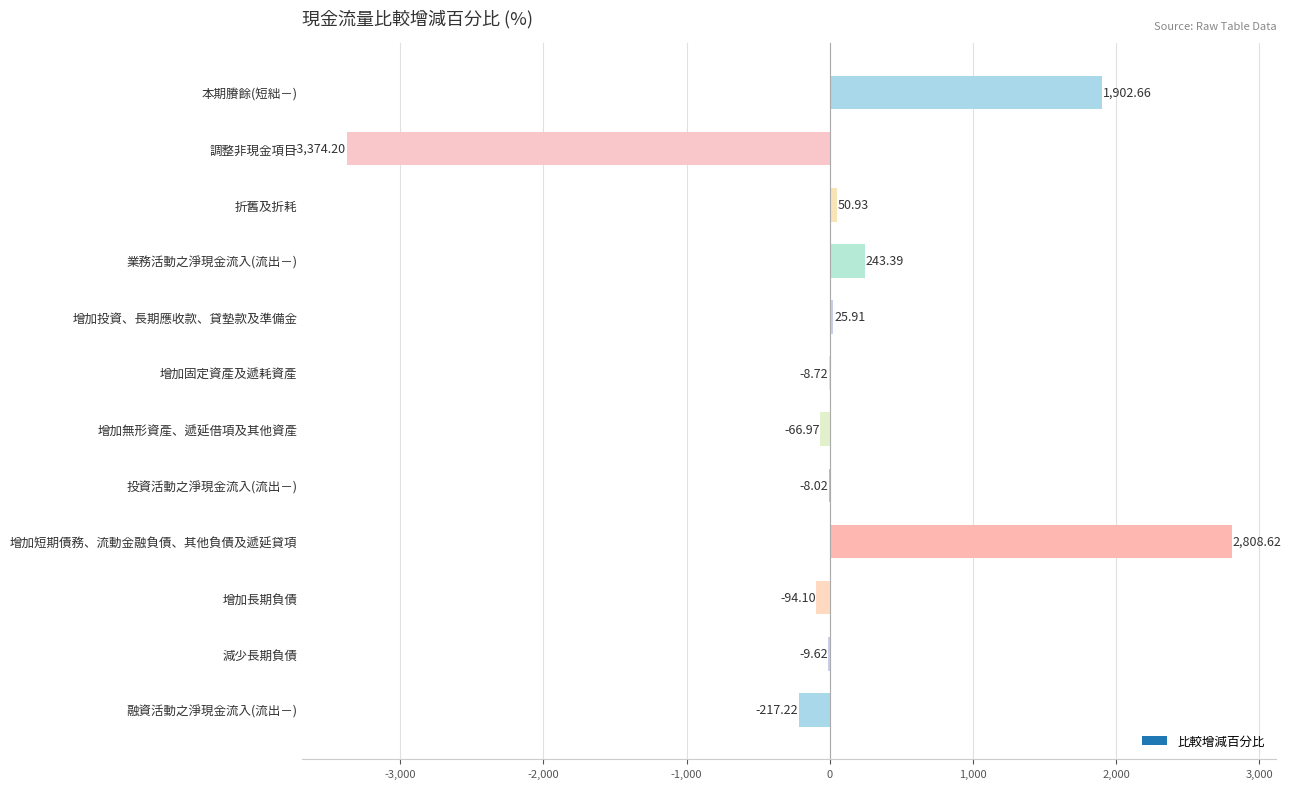

The value at 增加無形資產、遞延借項及其他資產 is -67.0. True or false?

True